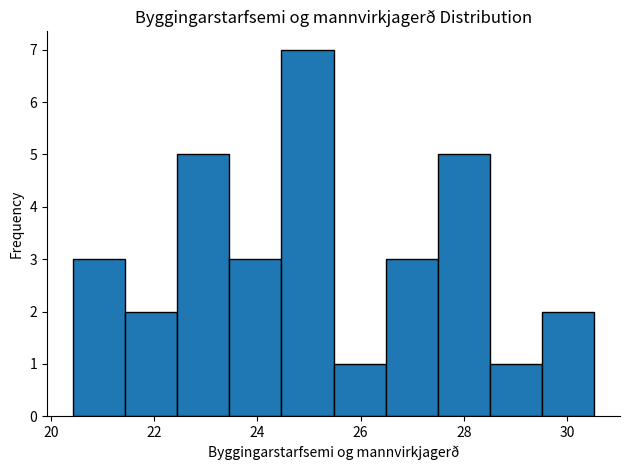

Reading left to right, transcribe this chart: for each bar, give the range it covers on the x-axis and its height. Neither the bar edges nor the heights are printed on the chart, so give them approximately, as read against the axes.

20.4 to 21.4: 3
21.4 to 22.4: 2
22.4 to 23.4: 5
23.4 to 24.4: 3
24.4 to 25.4: 7
25.4 to 26.4: 1
26.4 to 27.4: 3
27.4 to 28.6: 5
28.6 to 29.6: 1
29.6 to 30.6: 2